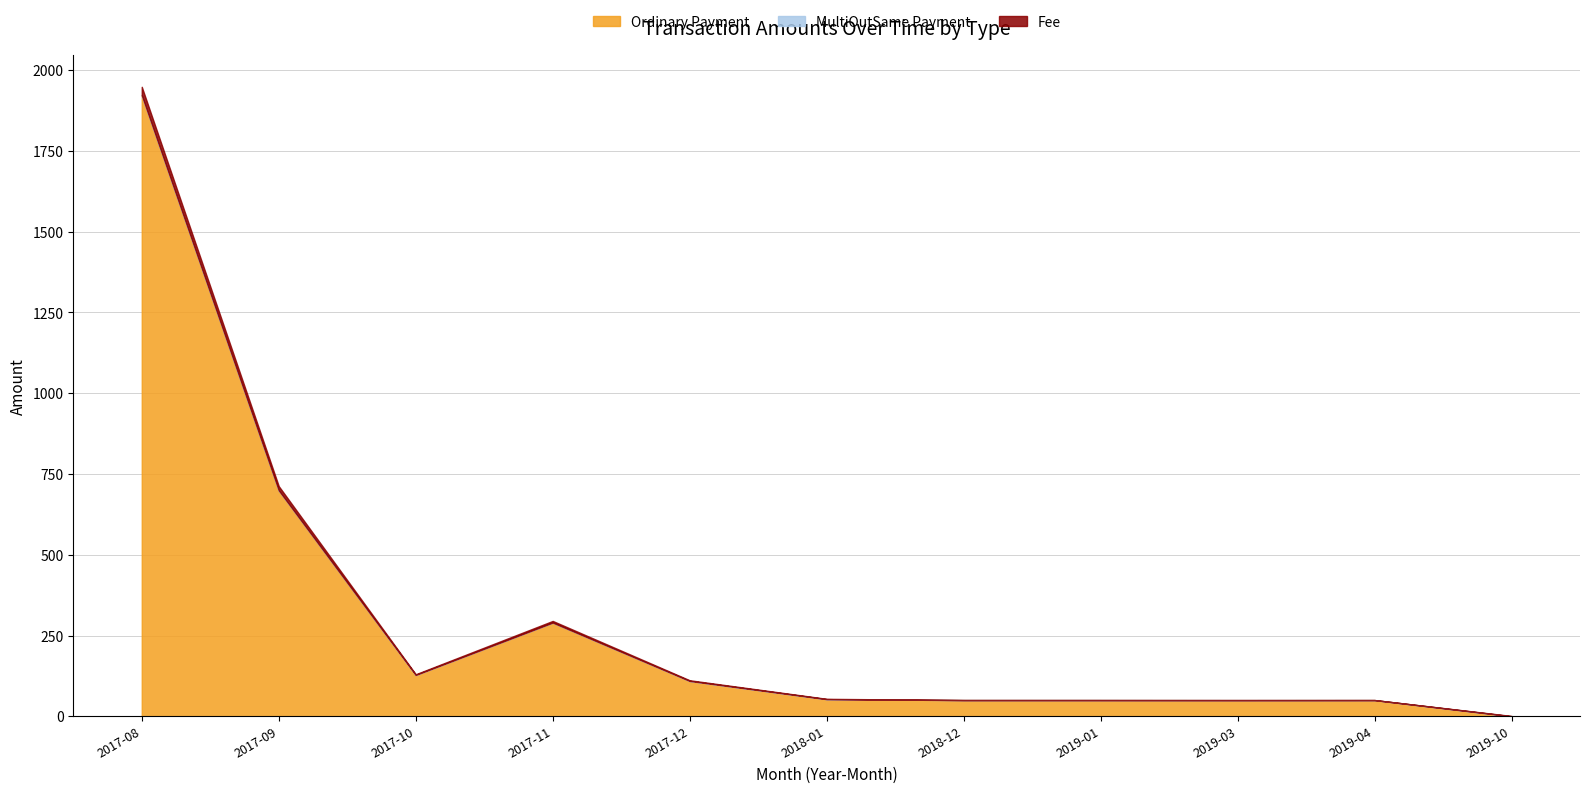

The value of Fee at 2019-01 is 0.1. True or false?

False